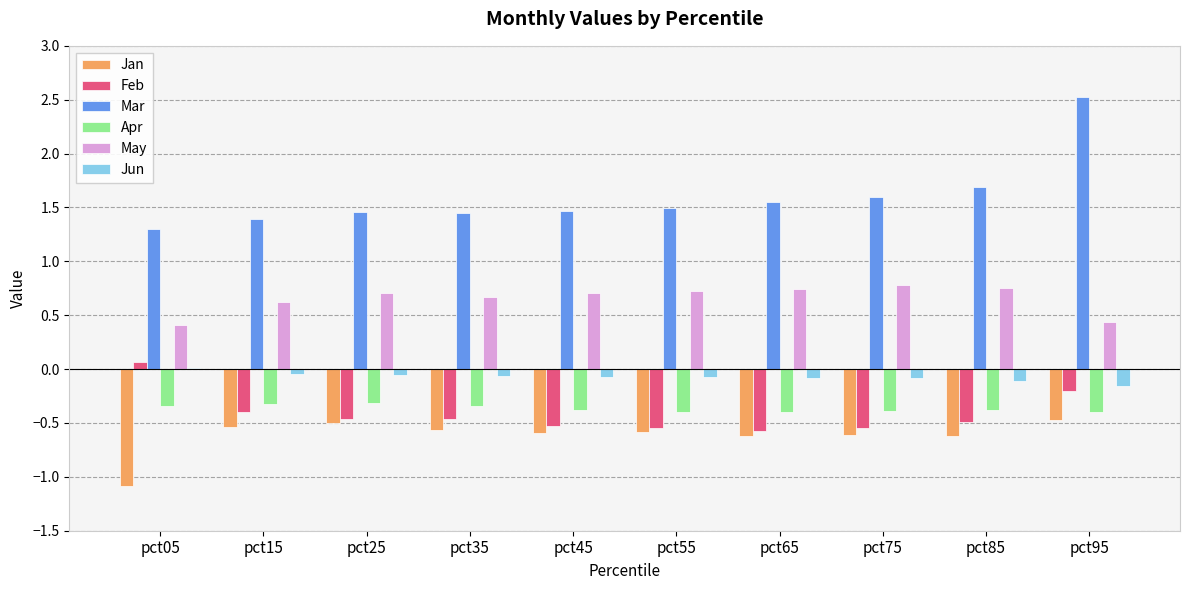

What value does the May series have at pct75?

0.8